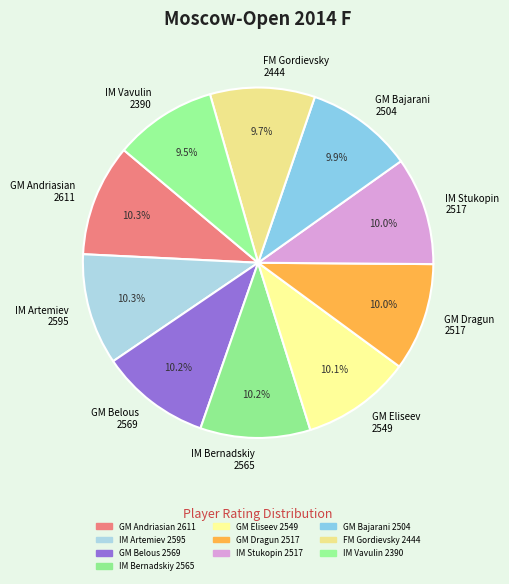

Is there a majority slice in this chart?

No